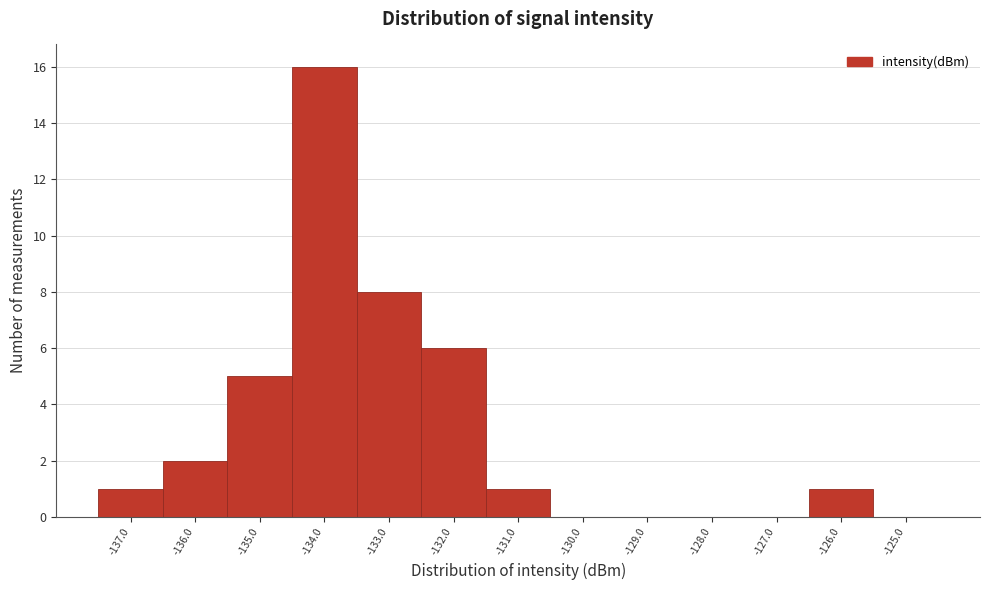

Over which range of the x-axis is the bar tallest?

-134.5 to -133.5